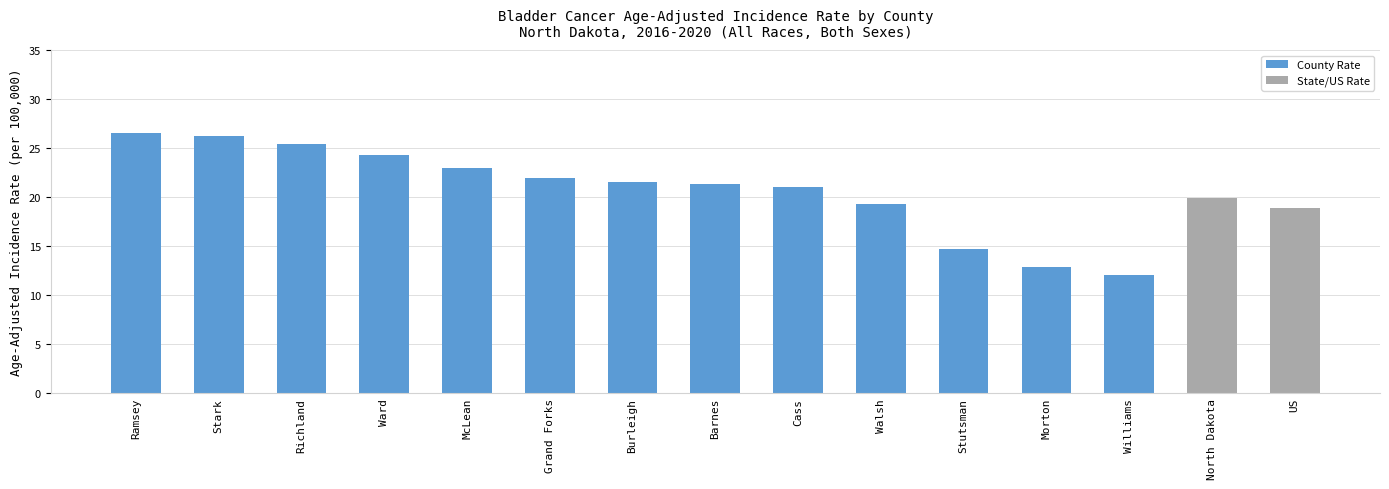

What value does the data have at Ramsey?

26.5